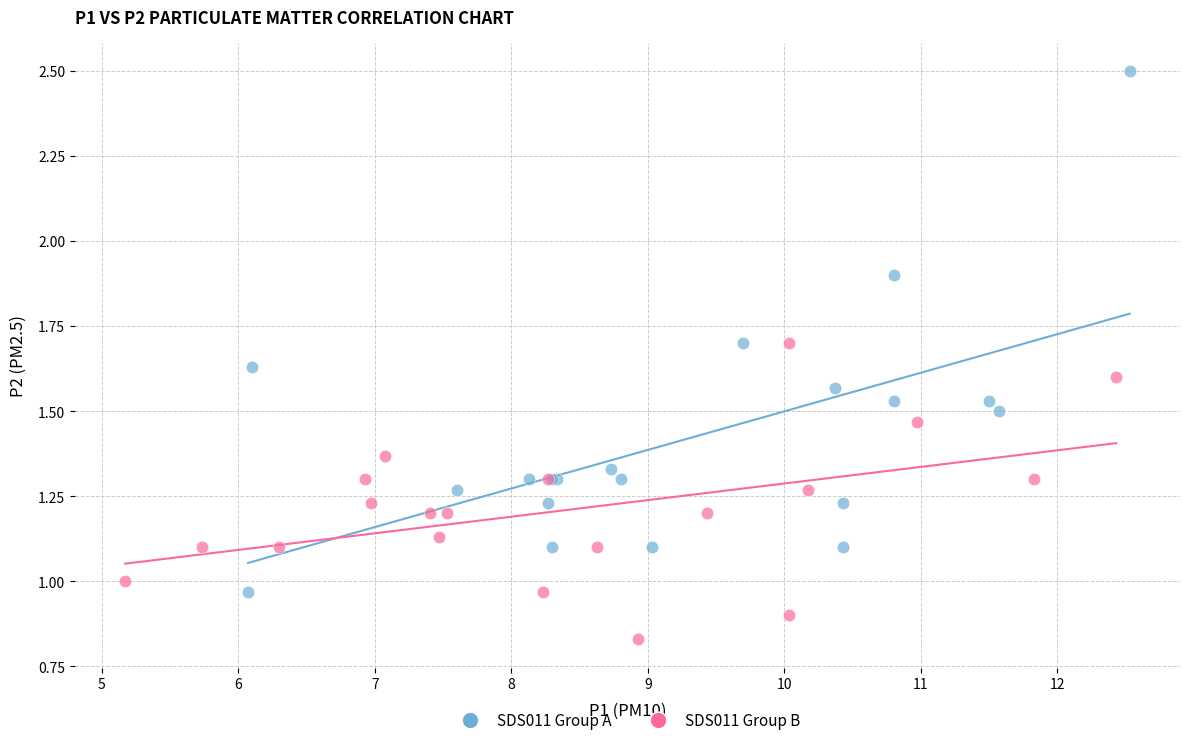

Which series reaches the minimum Y coordinate?

SDS011 Group B